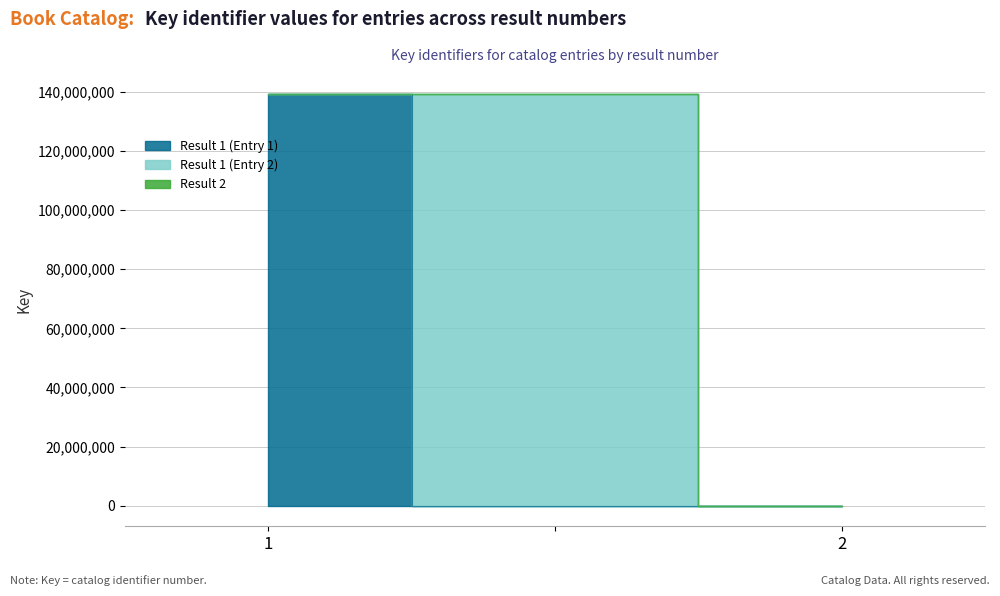

Reading left to right, what are all the values shown in this chart?

139138176	139138176	0